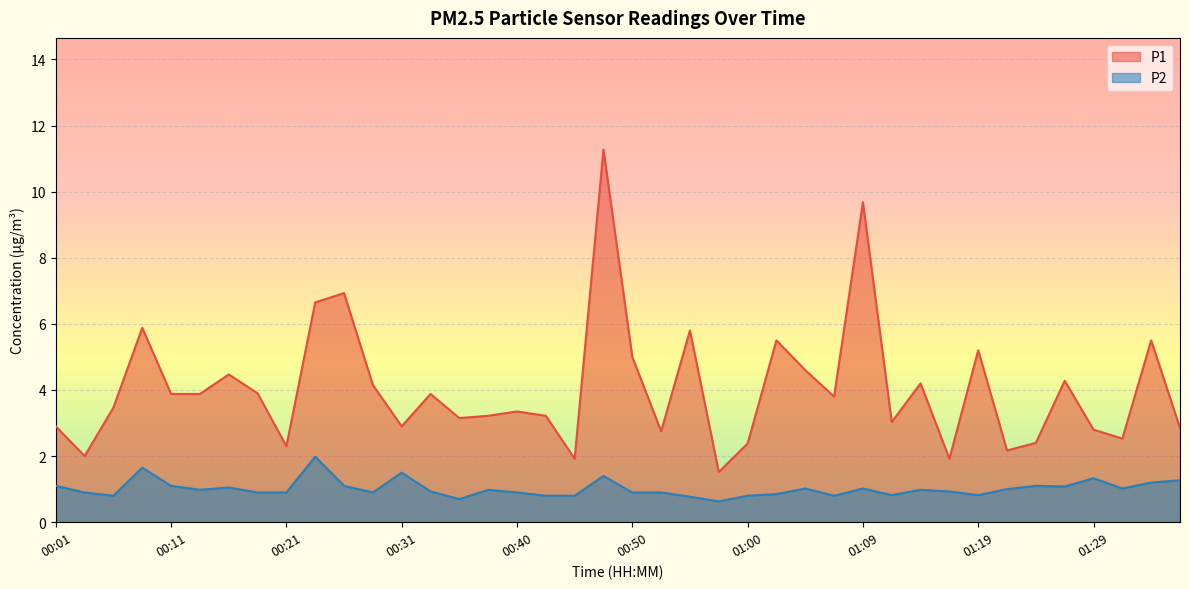

Where is the first local minimum for P1?

00:04